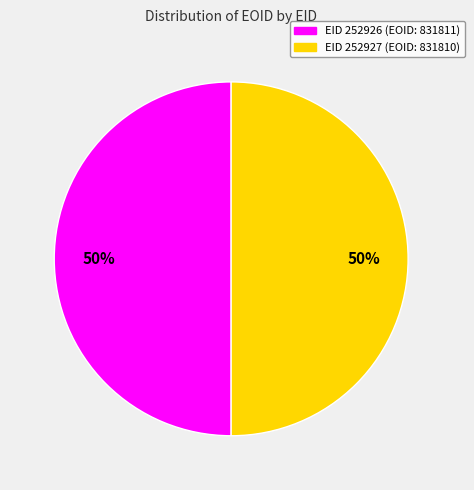

What is the ratio of the value at EID 252926 (EOID: 831811) to the value at EID 252927 (EOID: 831810)?

1.0